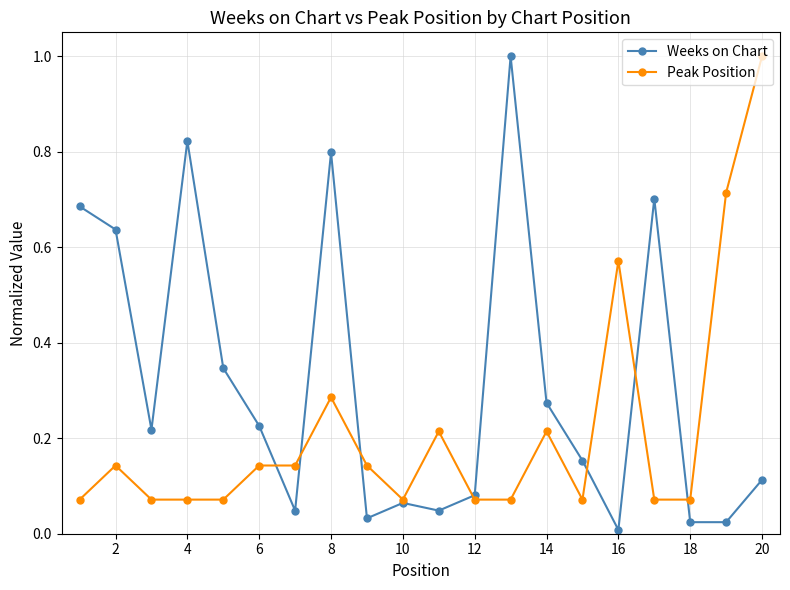

True or false: Weeks on Chart has more than 0 interior local peaks.

True